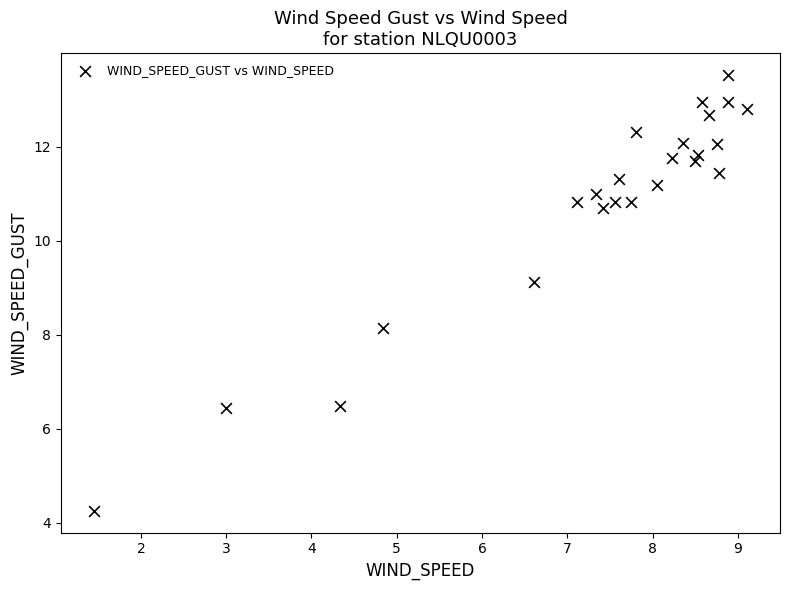

What Y value in the scatter plot is closest to 8?

8.1